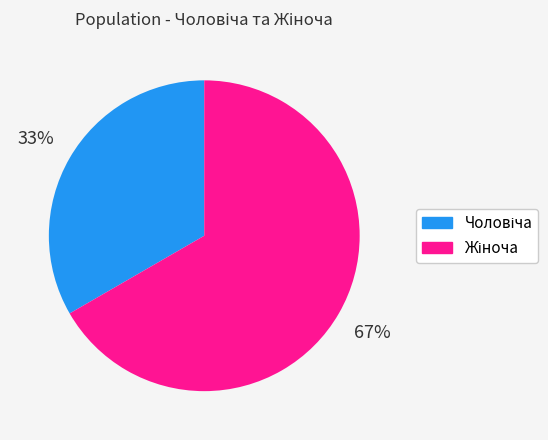

Count the number of slices in the pie.

2